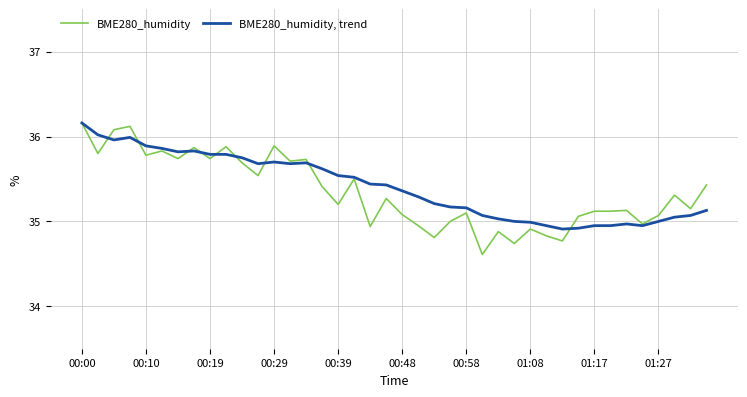

True or false: BME280_humidity, trend and BME280_humidity intersect in this chart.

True